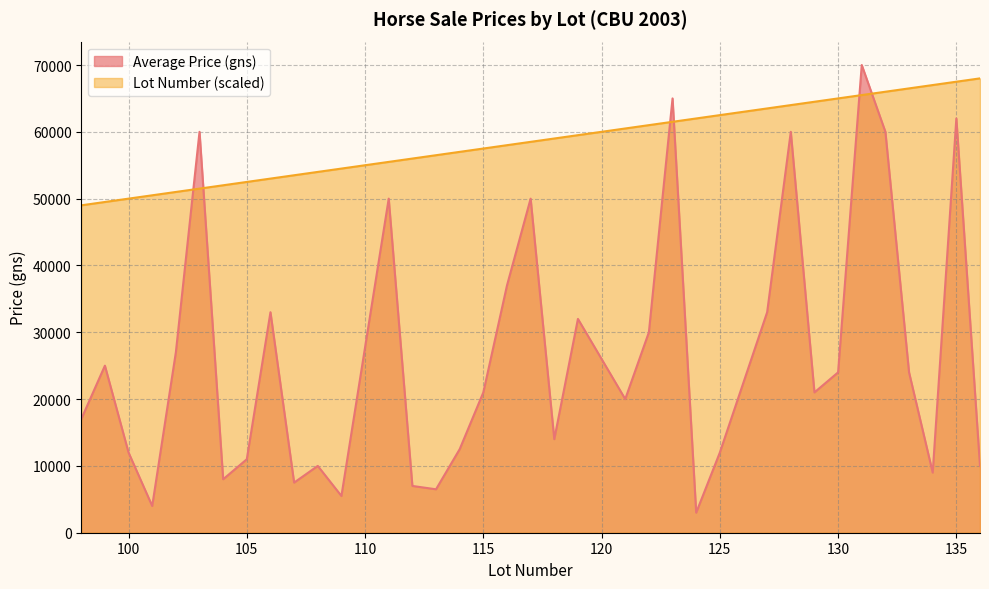

What is the value of the Average Price (gns) point at the 15th from the left?

6500